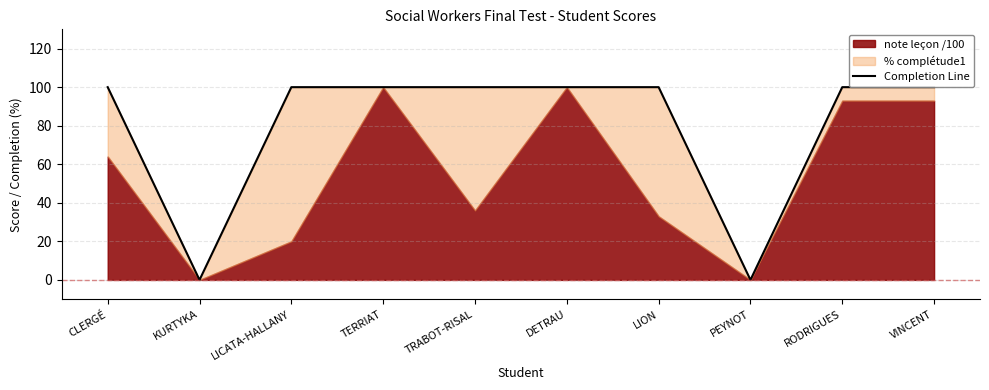

True or false: there are more than 1 points higher than both neighbors.

False